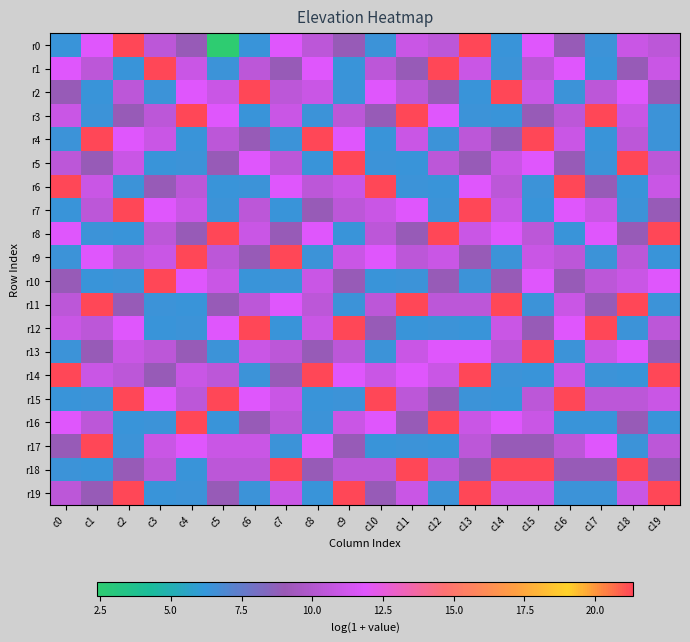

What is the difference between the highest and lowest values at c18?

15.0